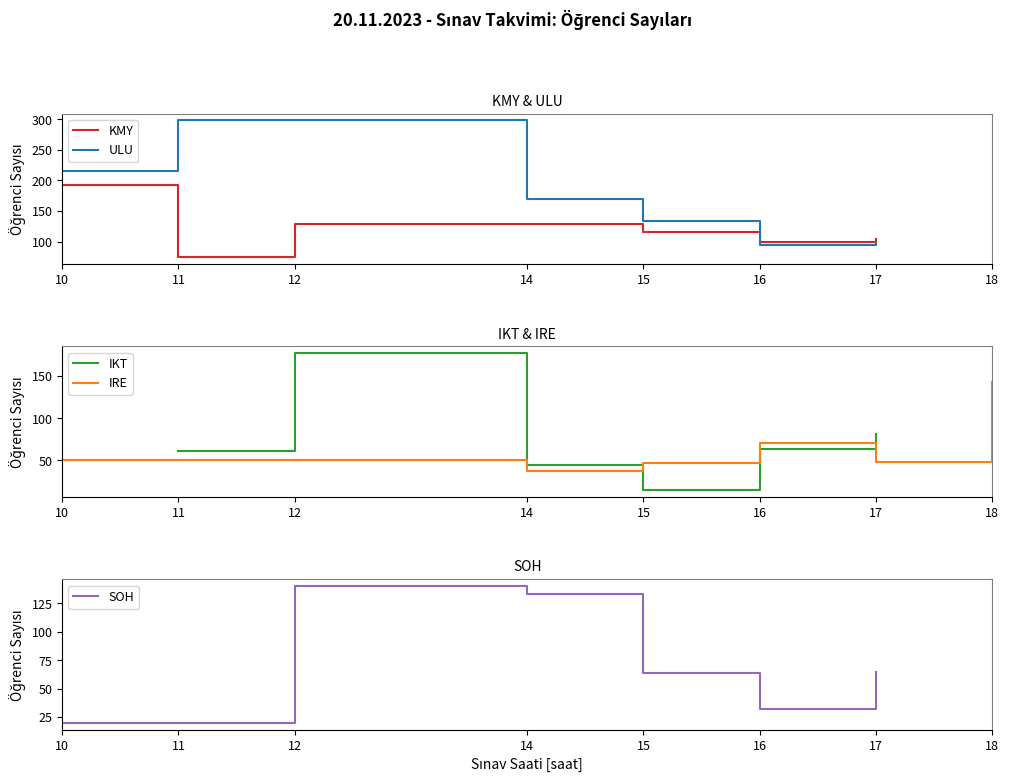

What is the difference between the maximum and minimum values in the SOH series?

120